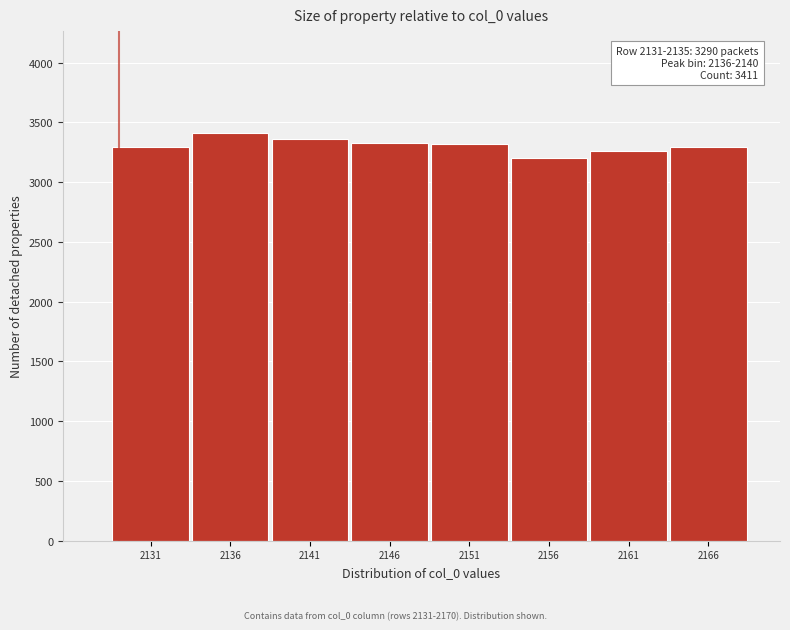

The chart shows a value of 3328 at 2146. True or false?

True